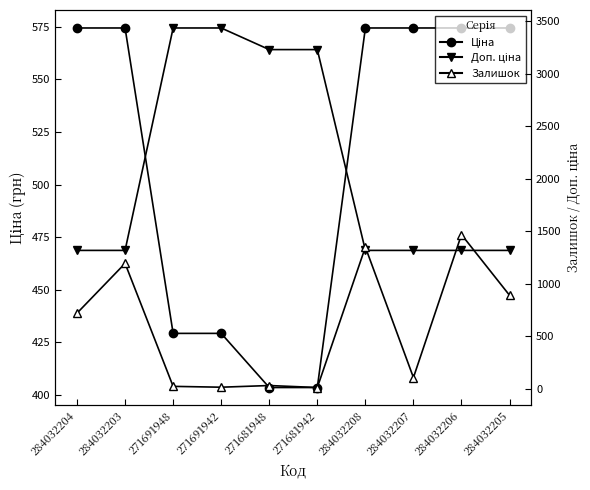

Reading left to right, list all the values displayed in this chart.

Ціна: 284032204=574.5	284032203=574.5	271691948=429.3	271691942=429.3	271681948=403.6	271681942=403.6	284032208=574.5	284032207=574.5	284032206=574.5	284032205=574.5
Доп. ціна: 284032204=1316.7	284032203=1316.7	271691948=3434.6	271691942=3434.6	271681948=3228.8	271681942=3228.8	284032208=1316.7	284032207=1316.7	284032206=1316.7	284032205=1316.7
Залишок: 284032204=719.0	284032203=1193.0	271691948=22.0	271691942=14.0	271681948=30.0	271681942=11.0	284032208=1348.0	284032207=106.0	284032206=1467.0	284032205=889.0